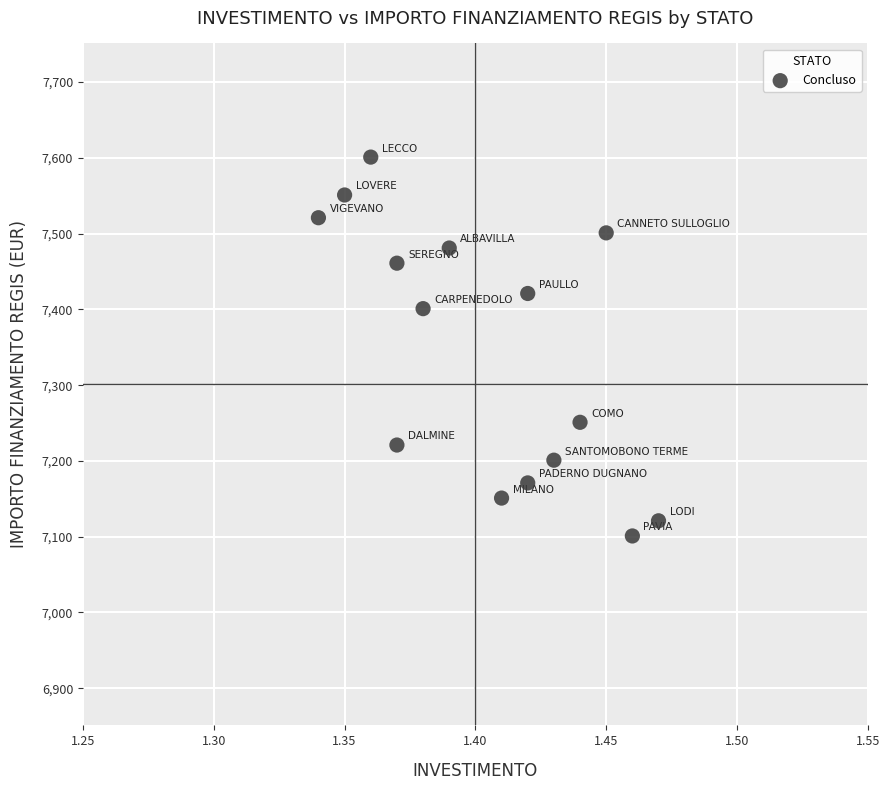

What Y value in the scatter plot is closest to 7351?

7401